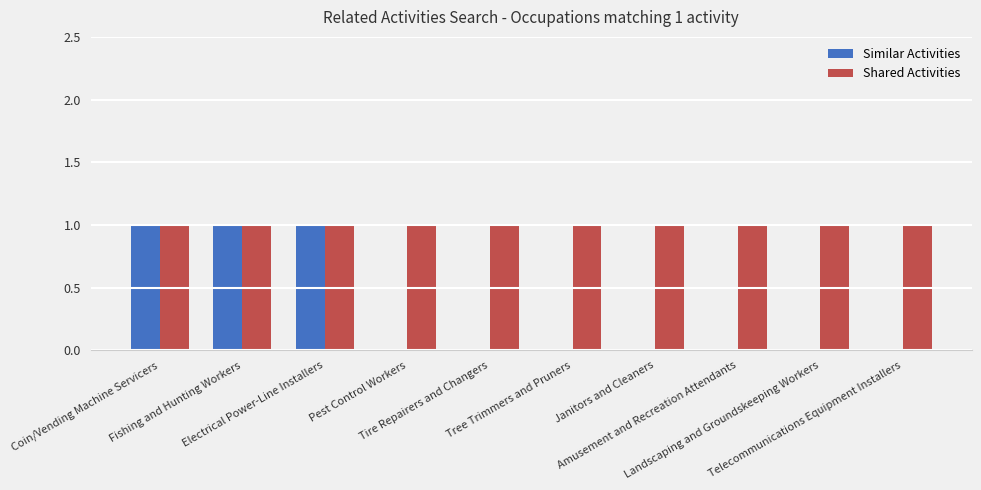

What is the sum of the Shared Activities values at Amusement and Recreation Attendants and Fishing and Hunting Workers?

2